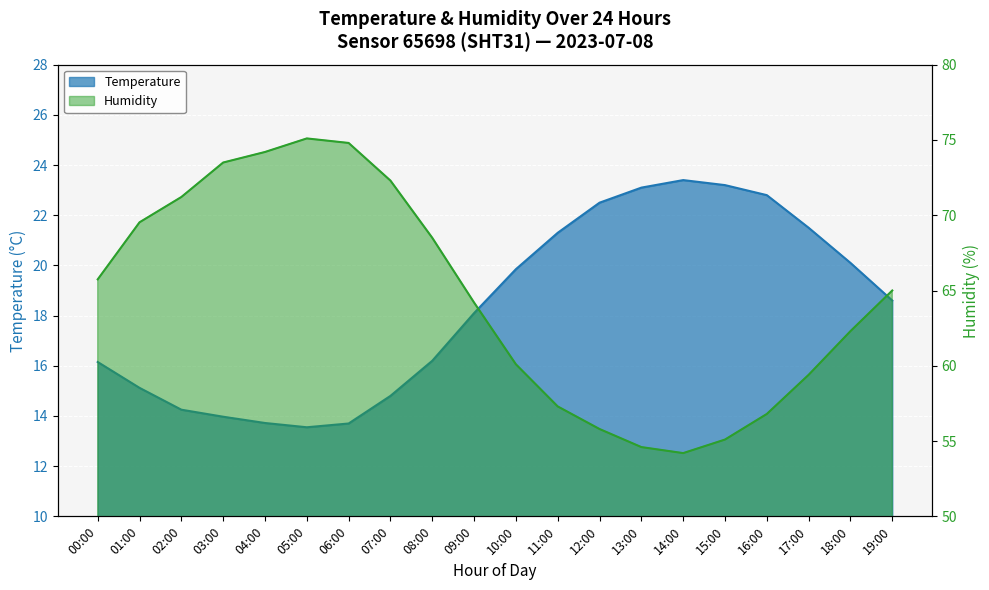

Which has a higher value, 14:00 or 07:00?

14:00